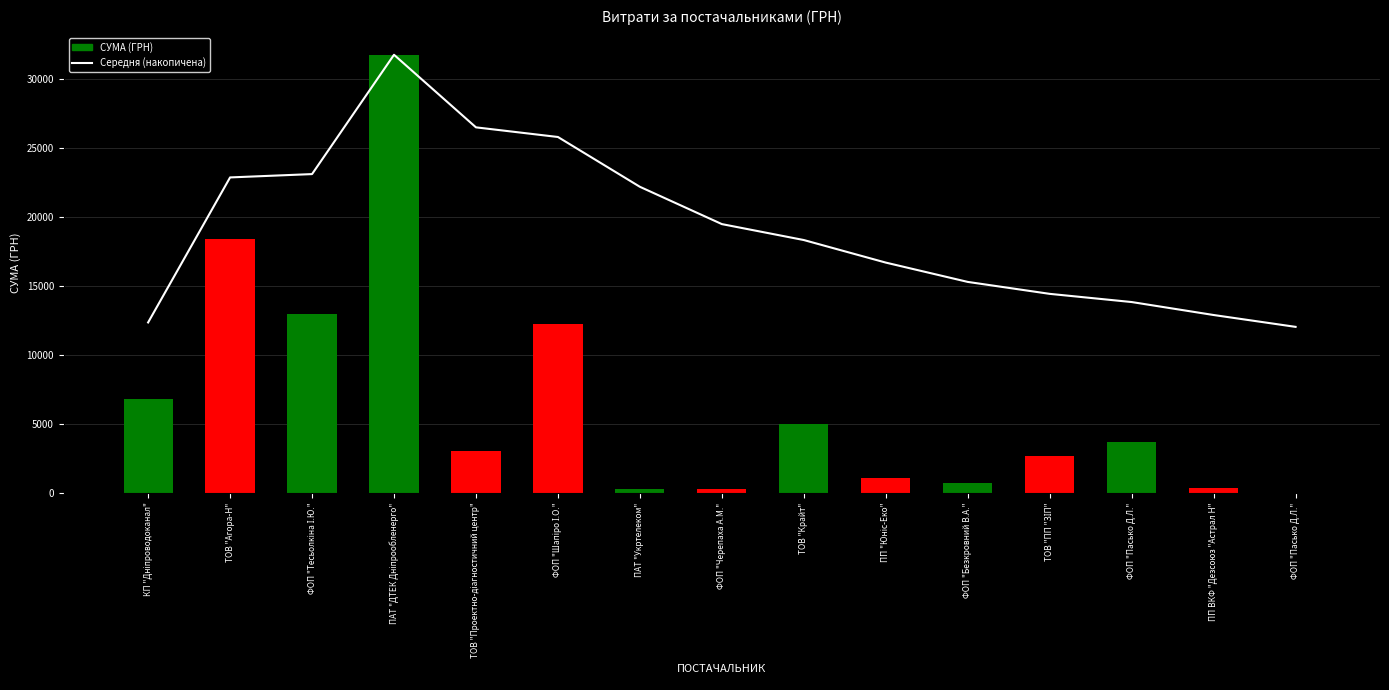

What is the difference between the highest and lowest values at ФОП "Пасько Д.Л."?

10147.9